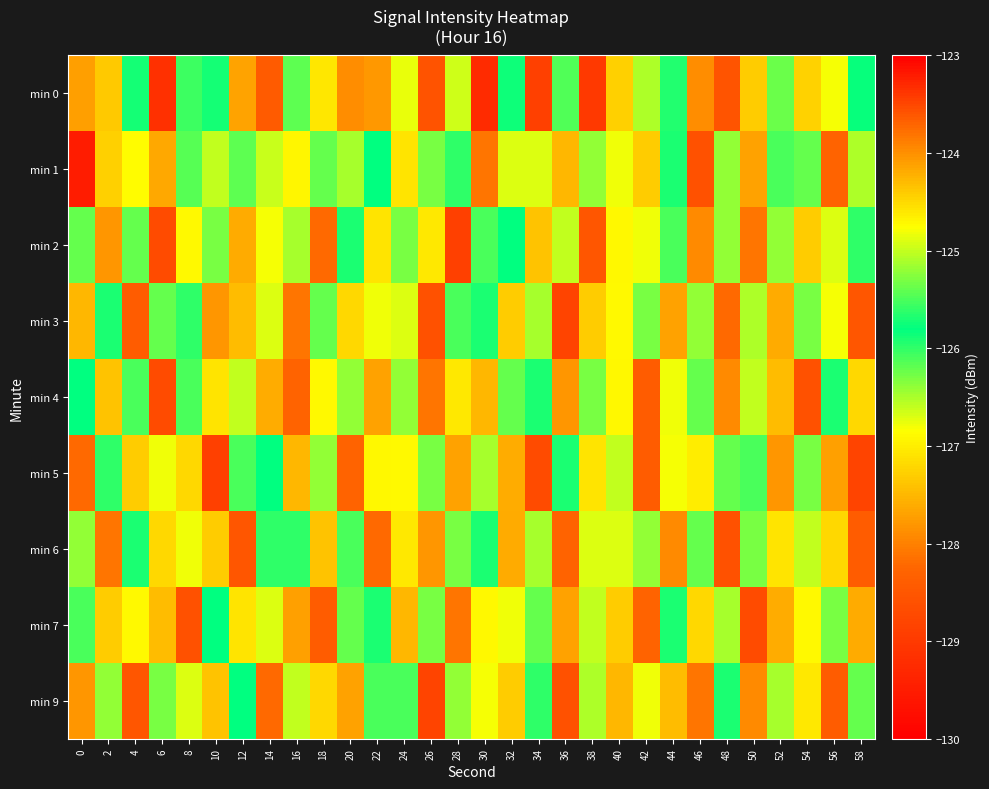

At how many categories does at least one series exceed -125?

21